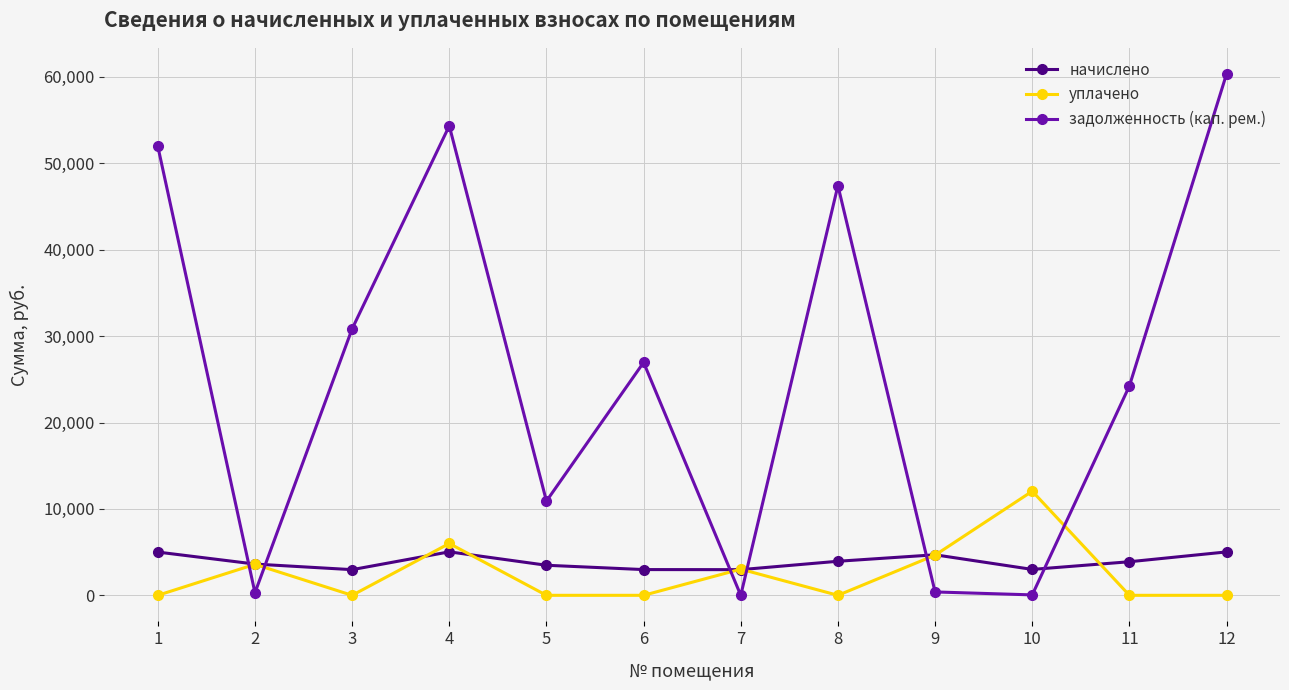

Which series has the widest spread of values?

задолженность (кап. рем.)